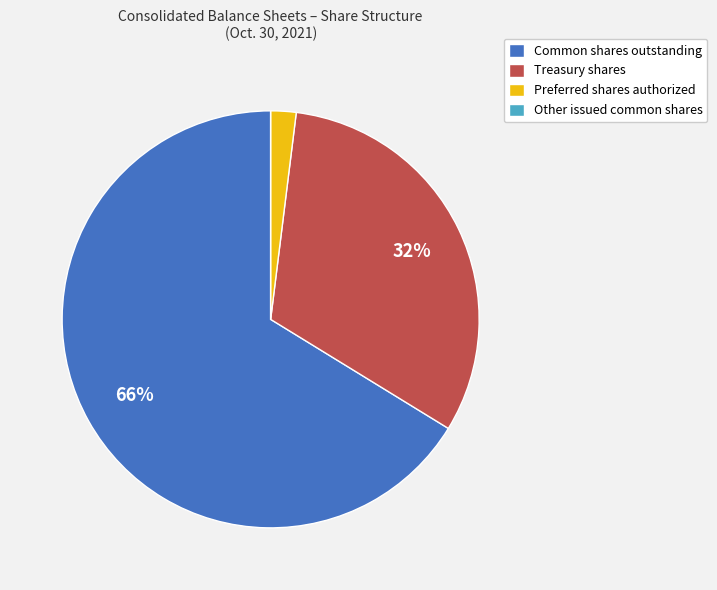

Does any single category account for the majority?

Yes